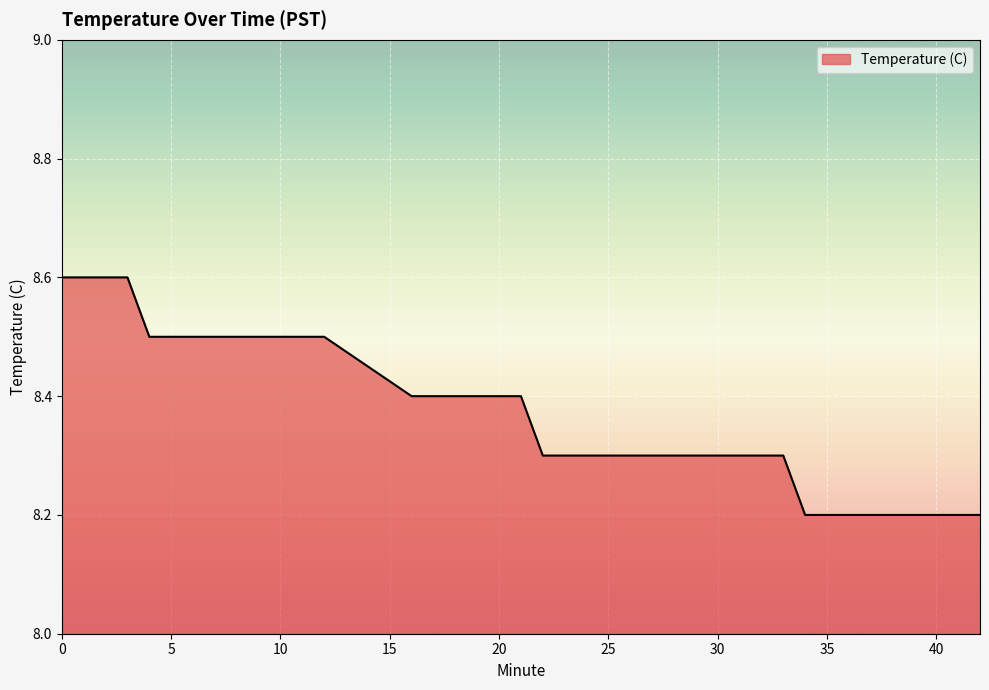

Does the chart display data point markers on the line(s)?

No